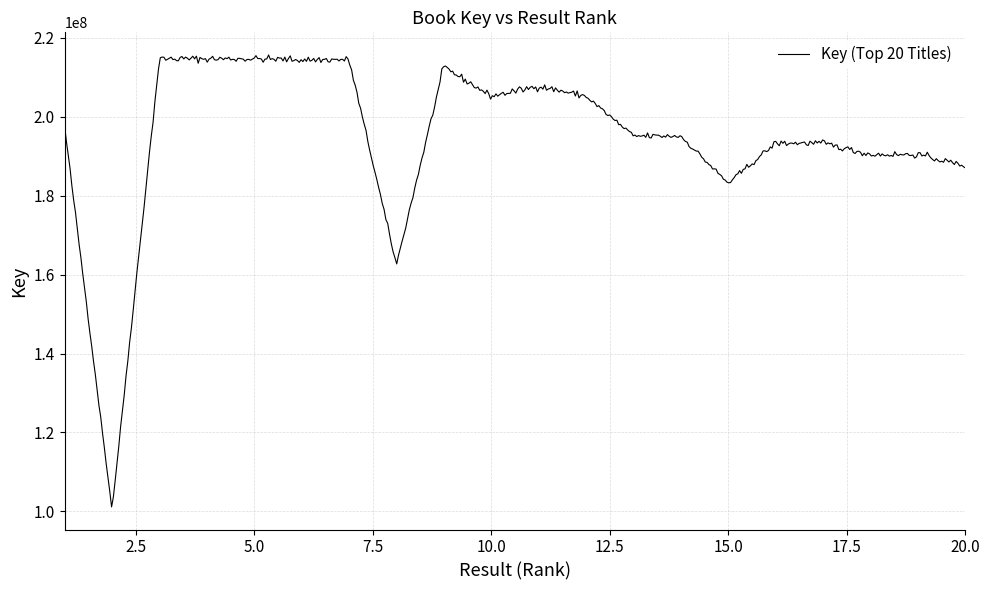

What is the smallest value displayed?

101142198.2